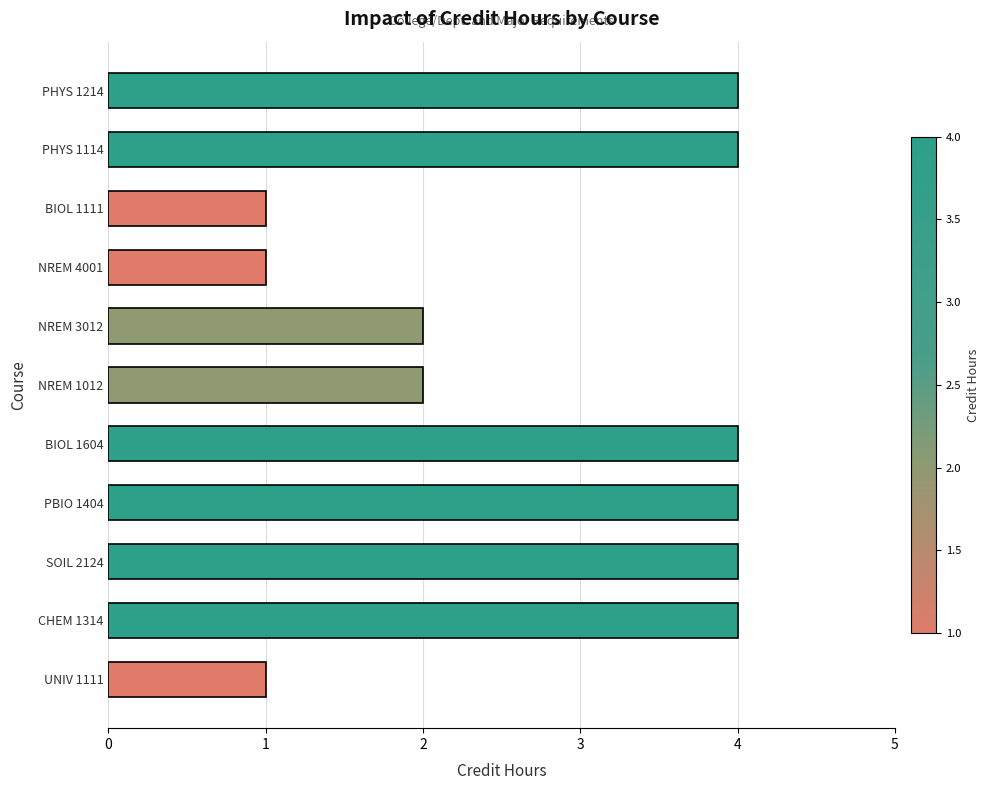

The chart shows a value of 1 at BIOL 1111. True or false?

True